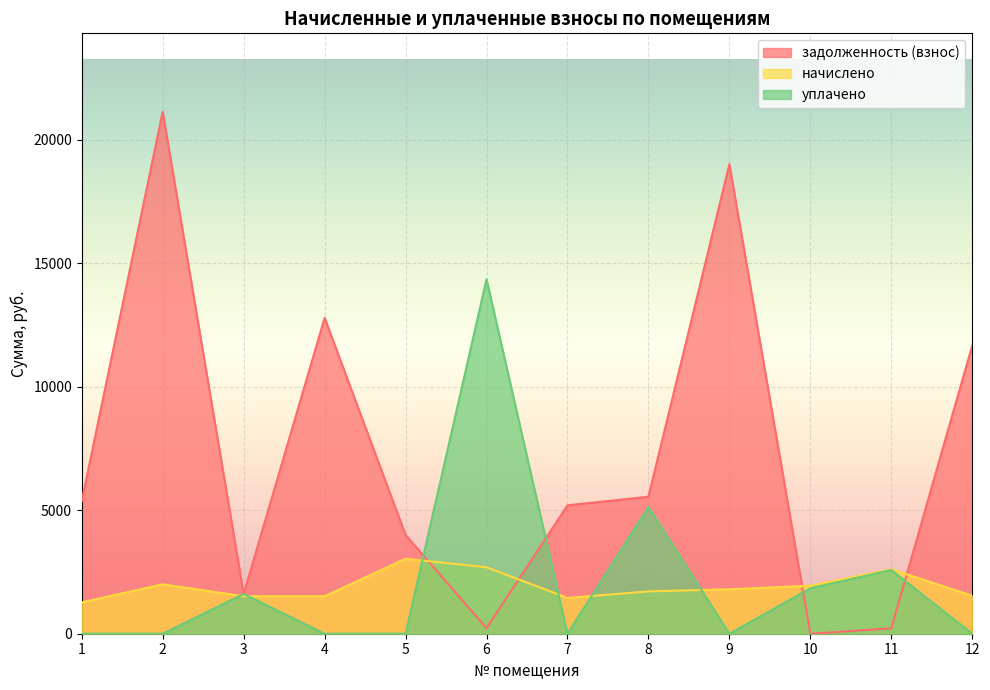

Which category has the lowest value across all series?

10